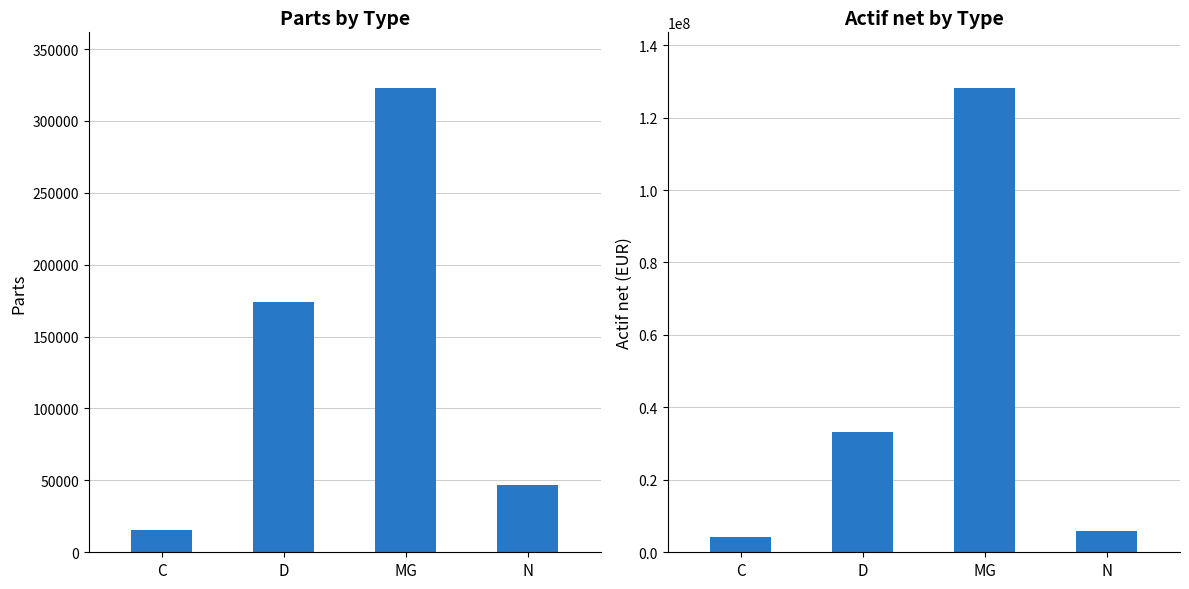

How many bars are there in total?

8